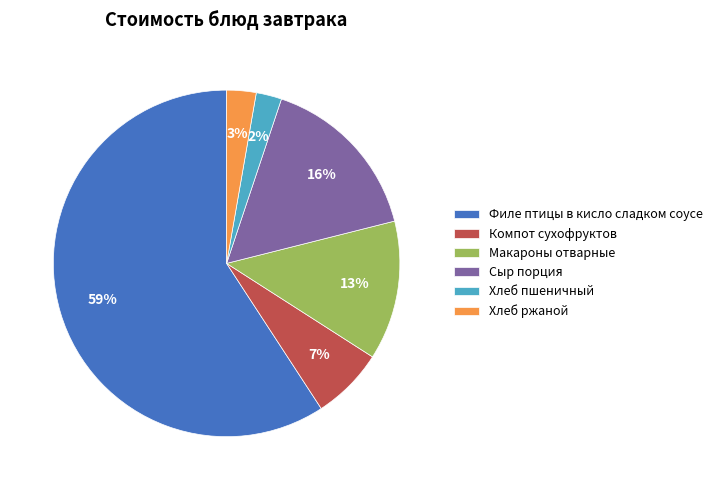

Does Филе птицы в кисло сладком соусе account for over 50% of the chart?

Yes